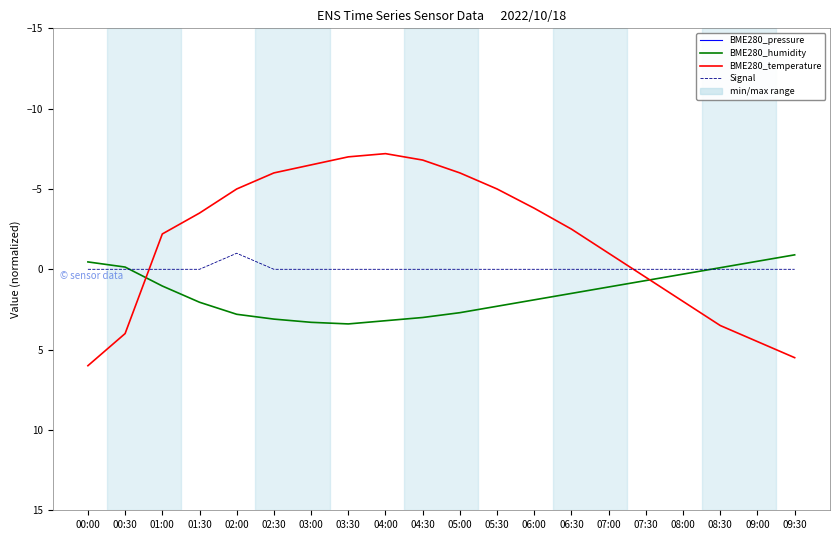

True or false: BME280_temperature and BME280_pressure intersect in this chart.

False